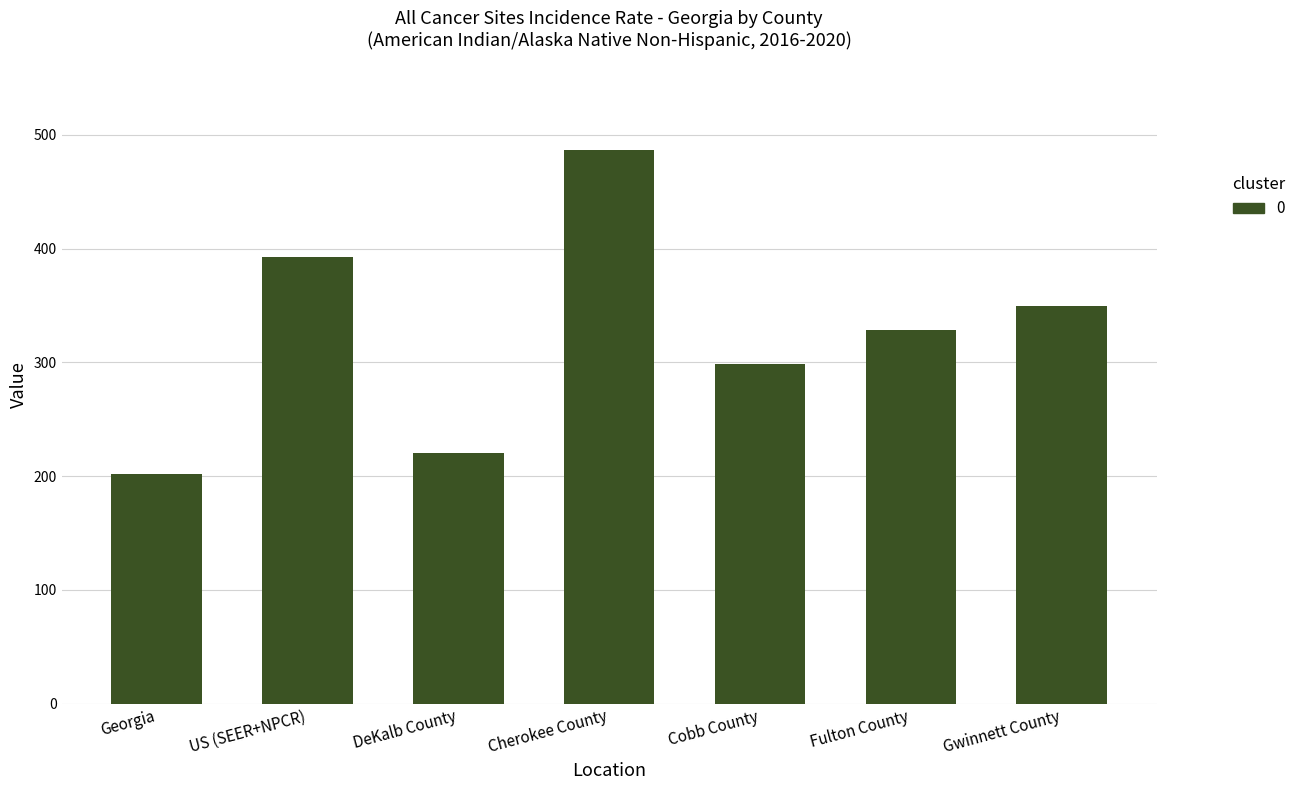

The chart shows a value of 349.2 at Gwinnett County. True or false?

True